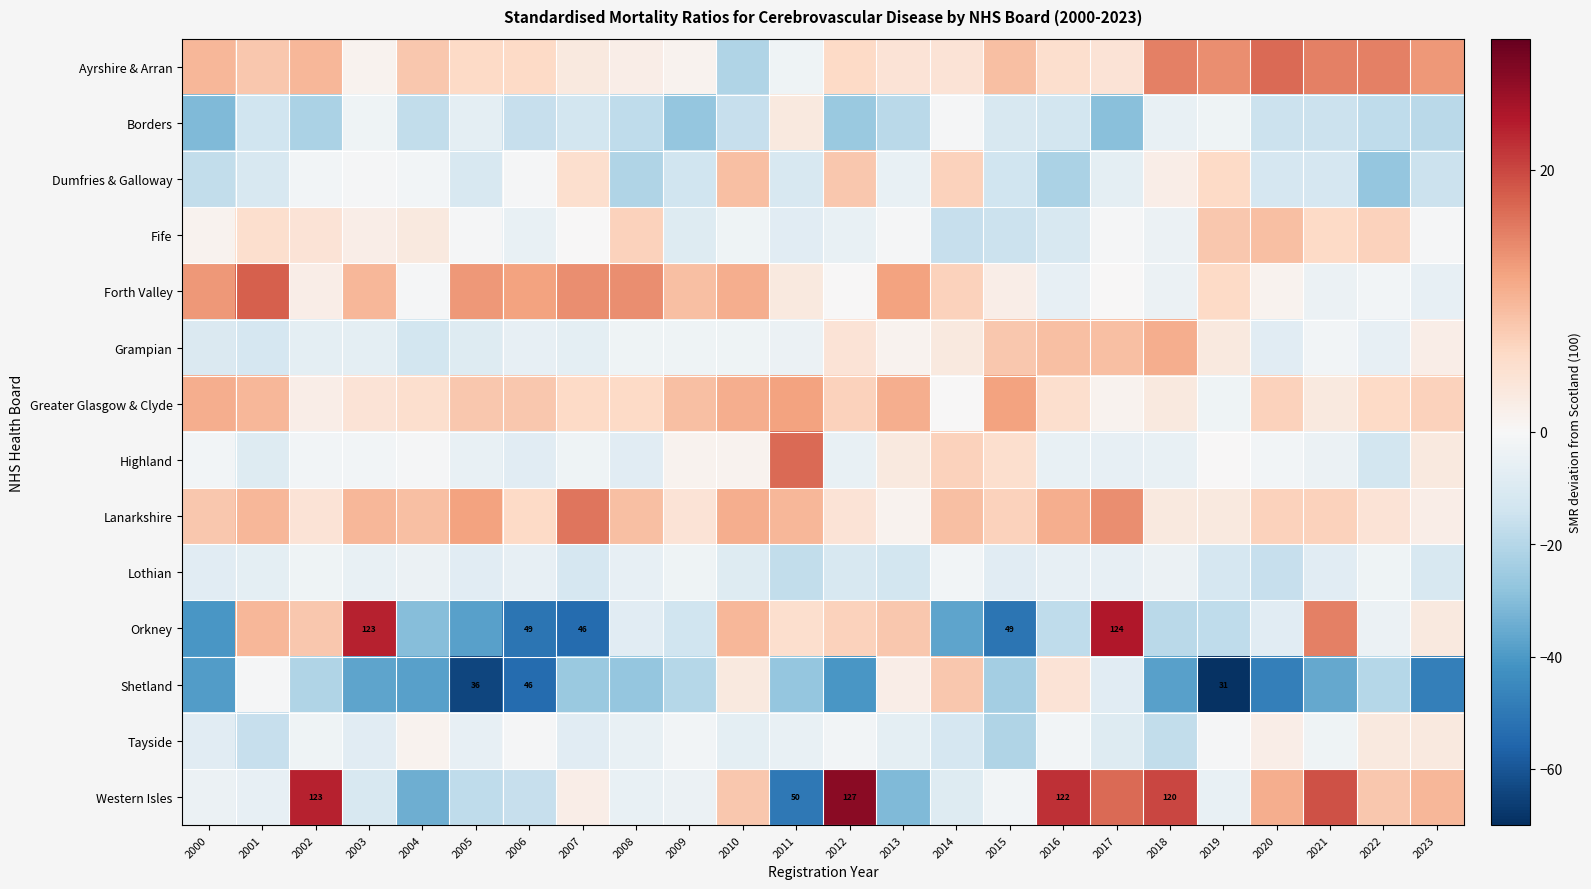

Rank the series by their maximum value, from lowest to highest.

Lothian, Borders, Tayside, Shetland, Dumfries & Galloway, Fife, Grampian, Greater Glasgow & Clyde, Lanarkshire, Ayrshire & Arran, Highland, Forth Valley, Orkney, Western Isles